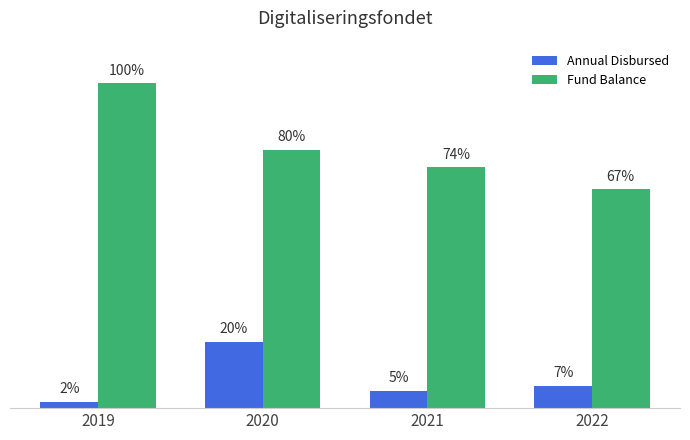

Are the bars horizontal?

No